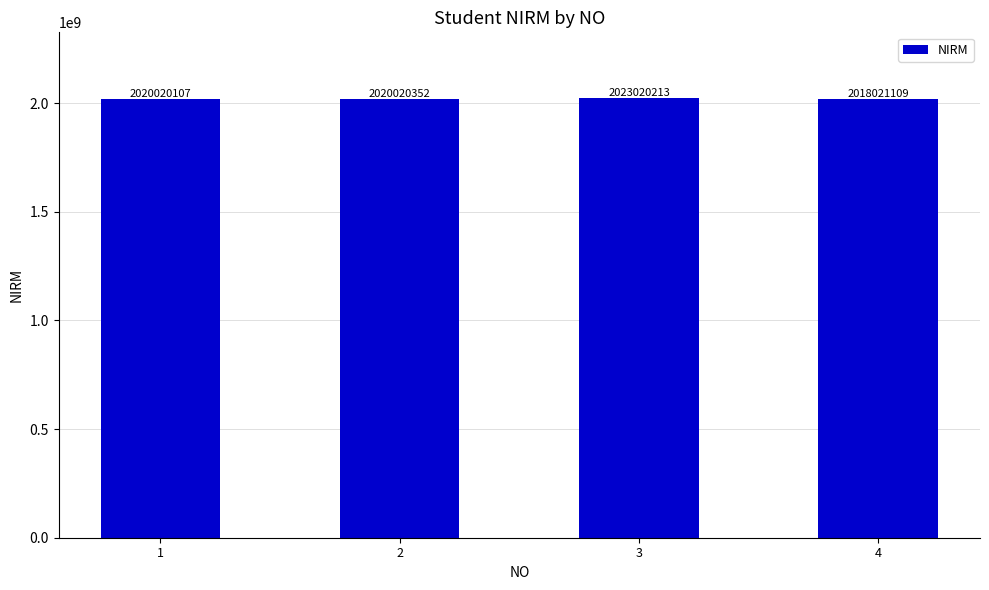

Is it true that the value at 1 is 2020020107?

True